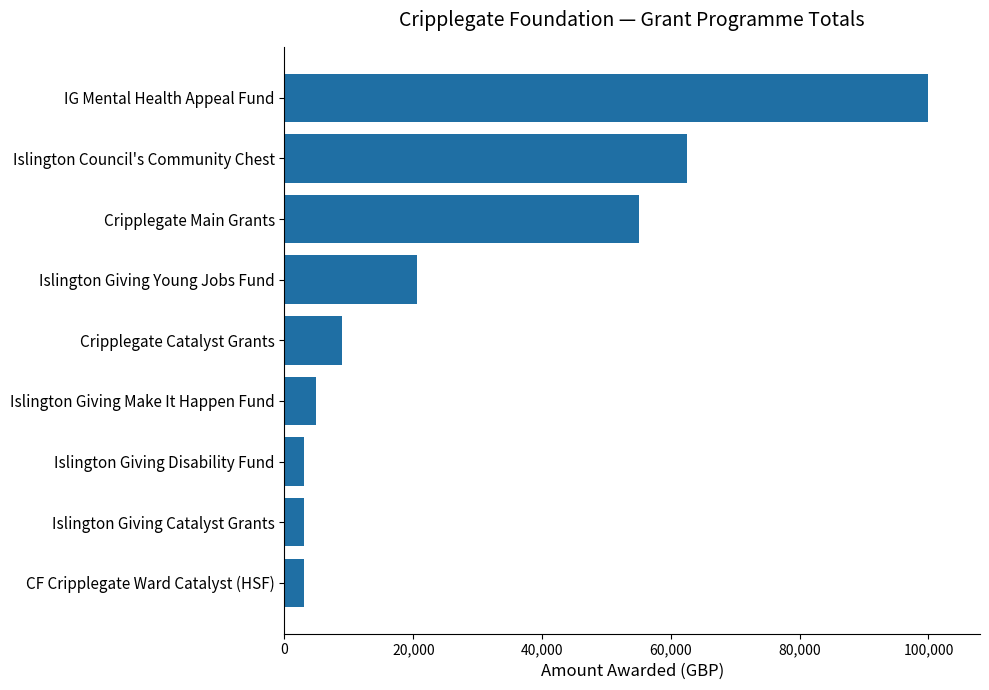

How many values are below 9000?

4